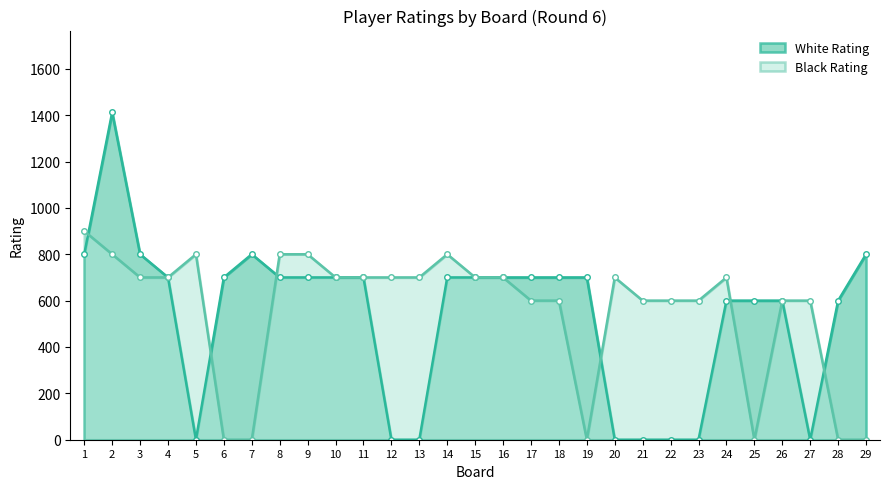

Where is White Rating nearest to the value 706?

4